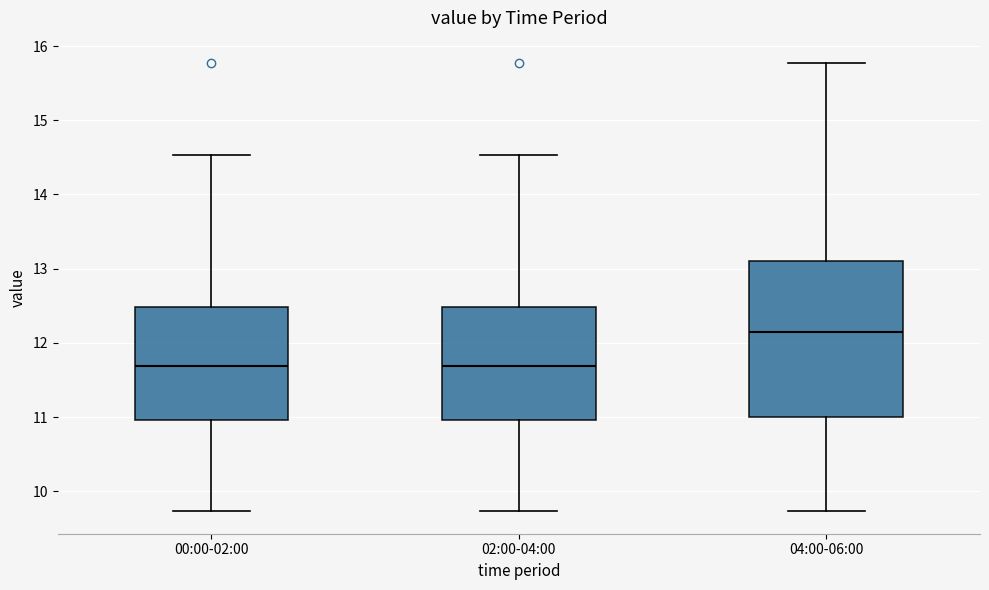

Where is the upper edge of the box for 02:00-04:00 on the y-axis? The values are not printed on the chart, so give them approximately, as read against the axis.

12.5